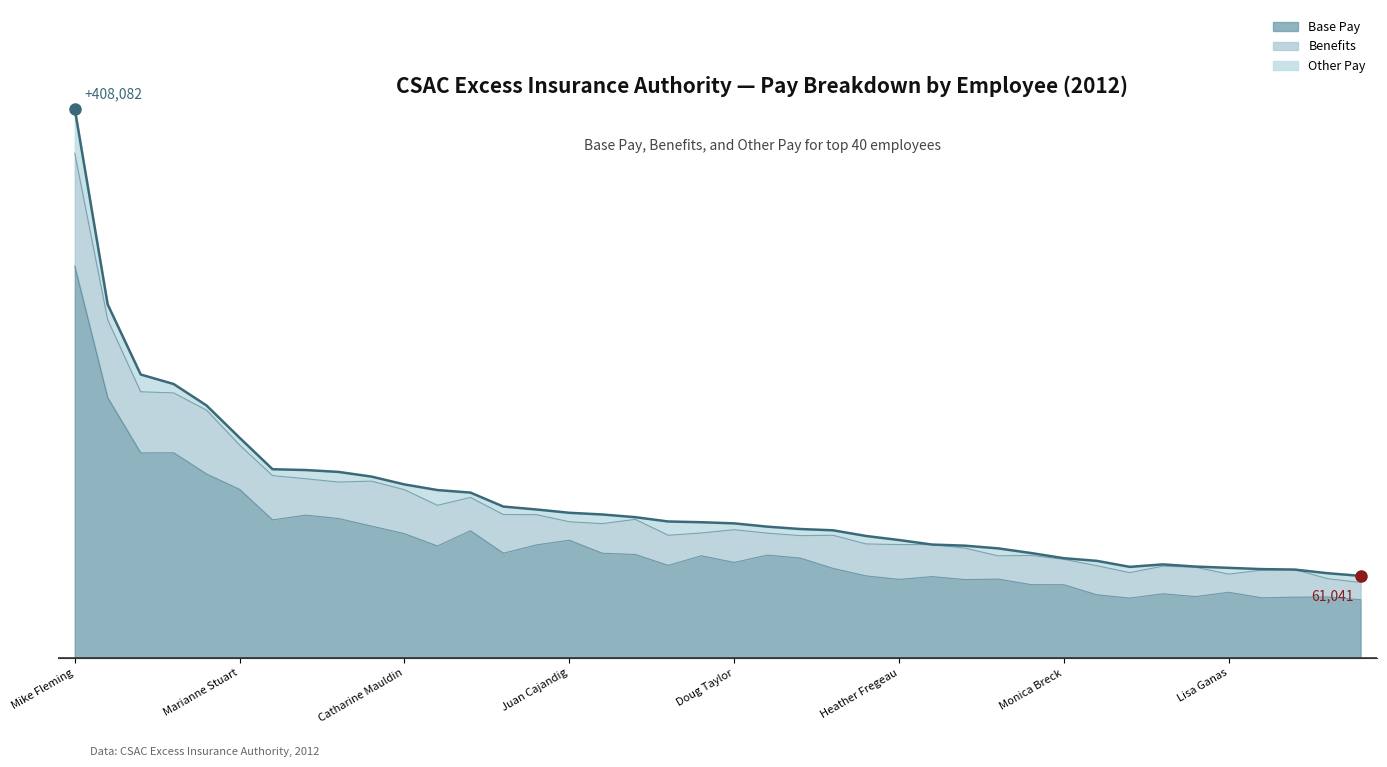

At which label is Benefits closest to 48341?

Laura Turlington